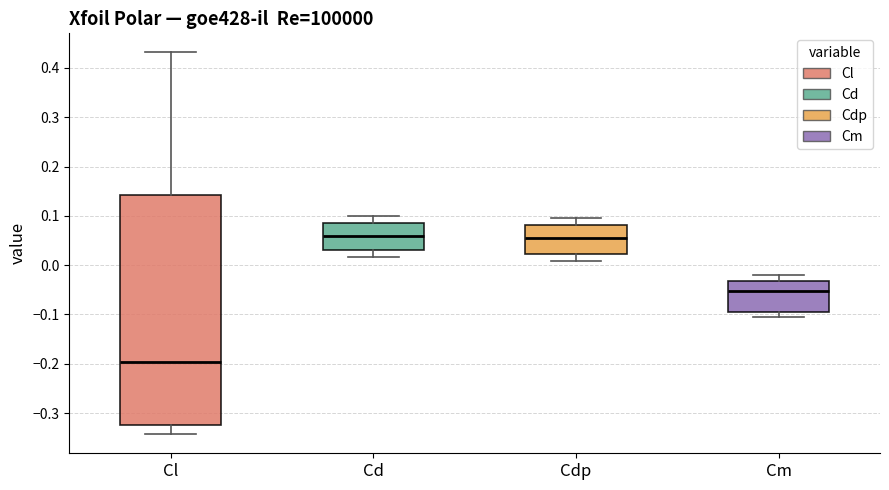

Which box's median line is the lowest?

Cl